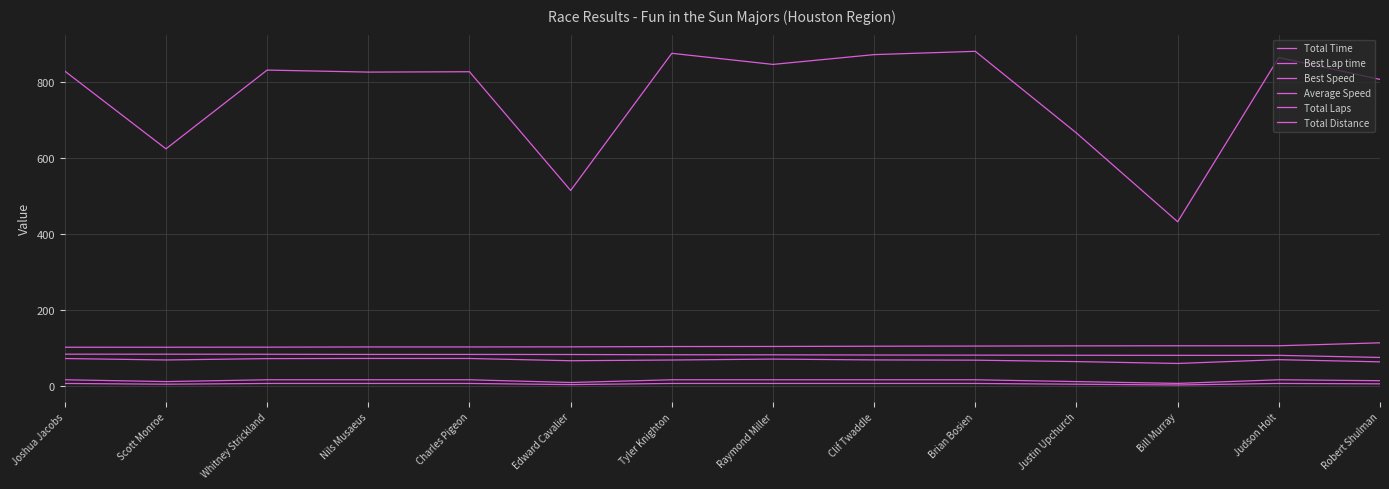

Which label corresponds to the largest value in the chart?

Brian Bosien